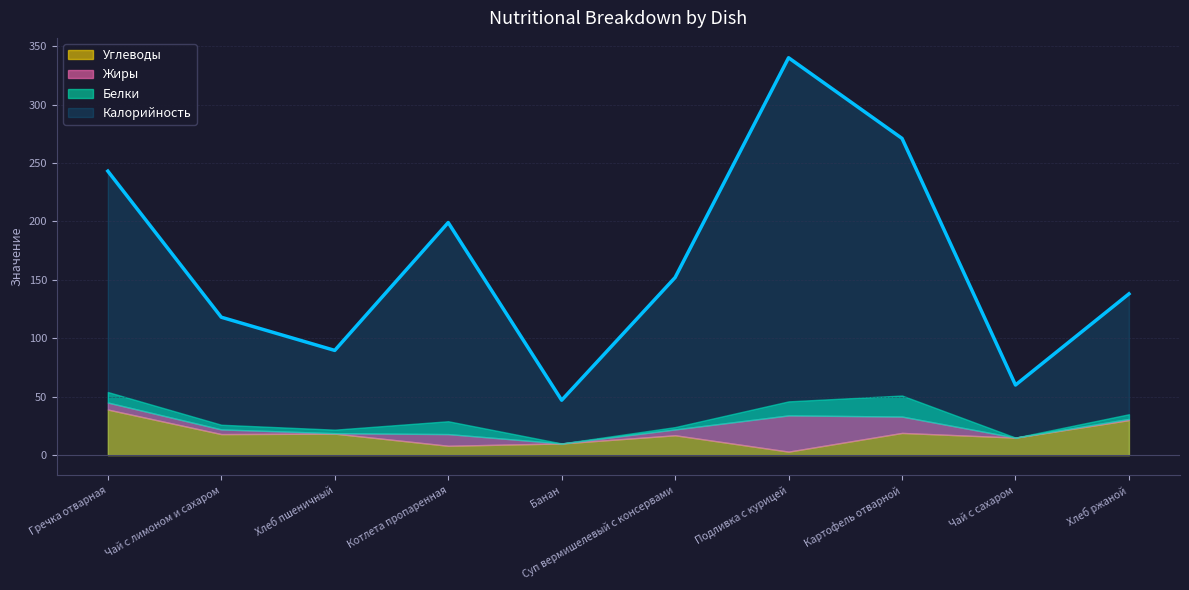

What is the average value of the Белки series?

6.3